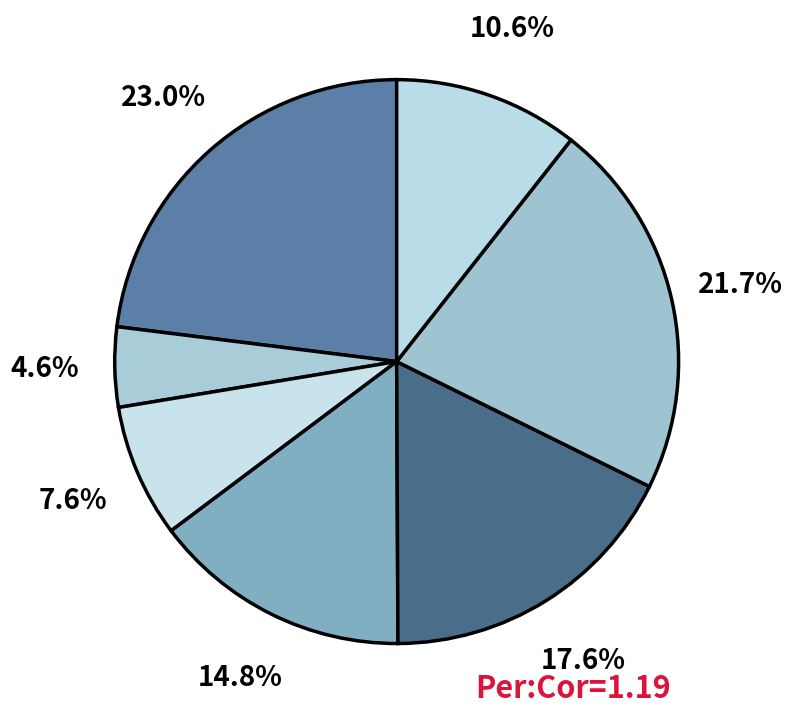

How many slices are in this pie chart?

7